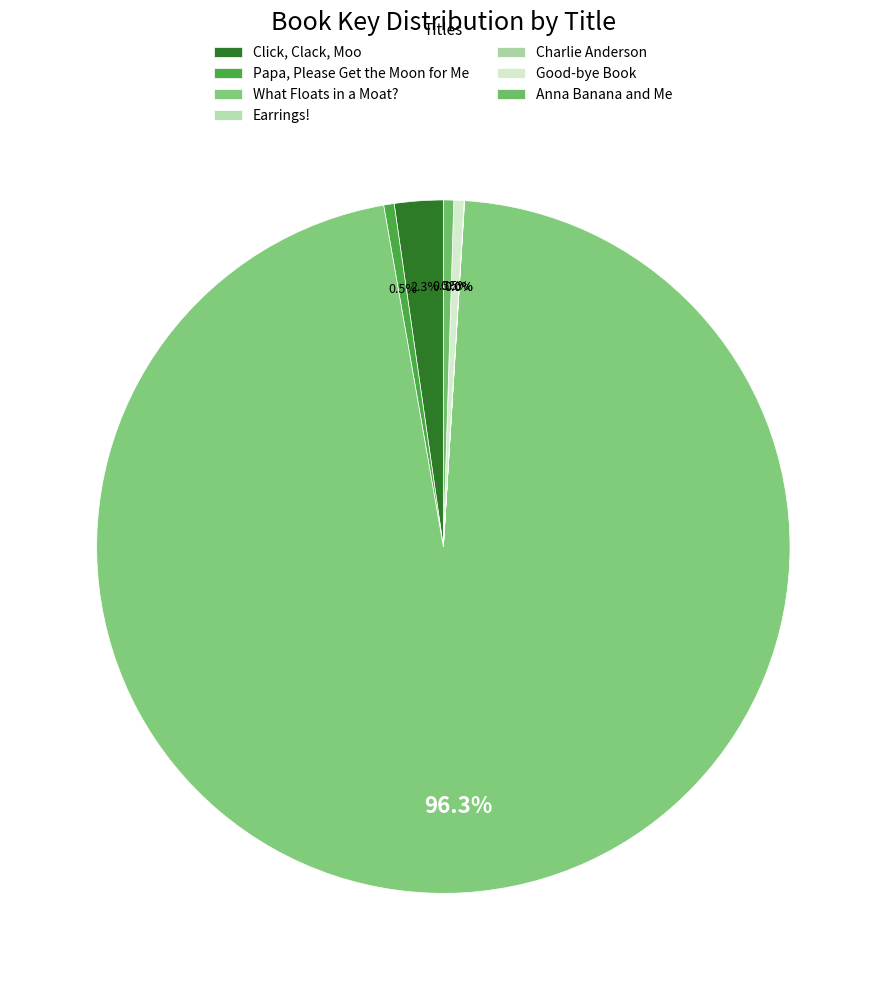

What is the ratio of the value at What Floats in a Moat? to the value at Earrings!?

10137.6